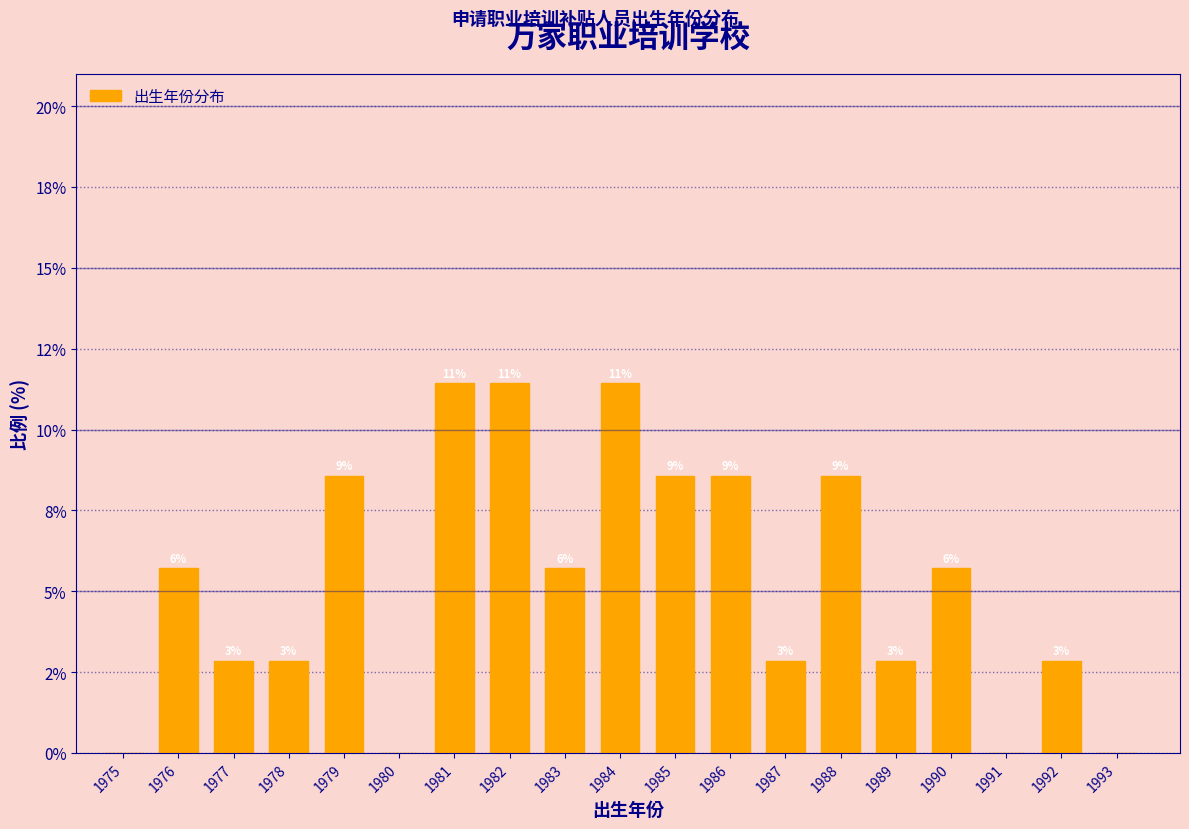

Are the bars horizontal?

No